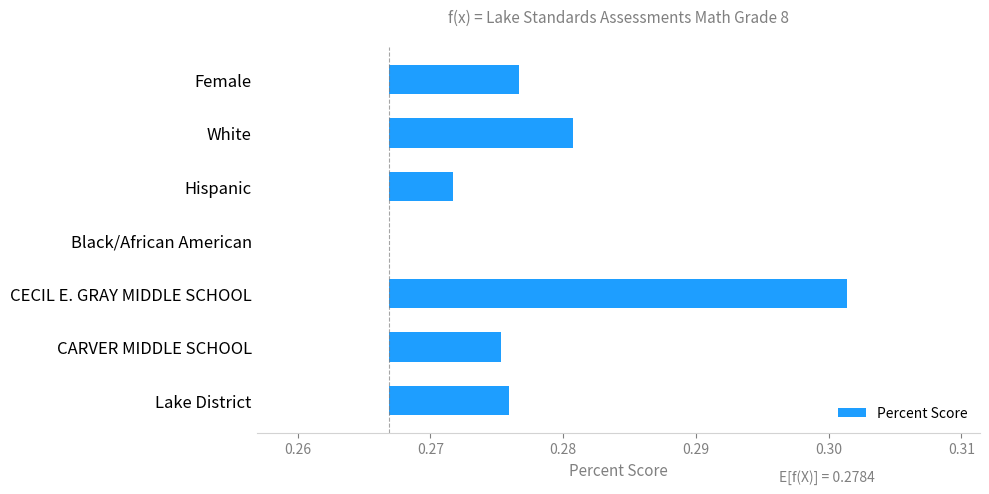

Are the bars grouped side by side (vs. stacked)?

No